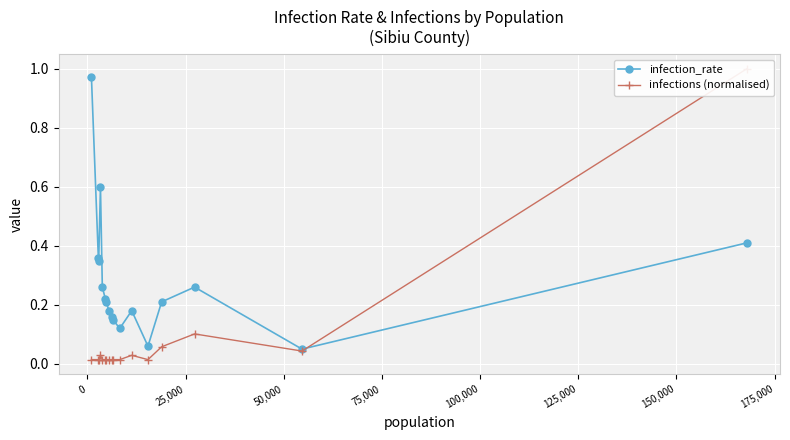

What is the maximum value shown in the chart?

1.0